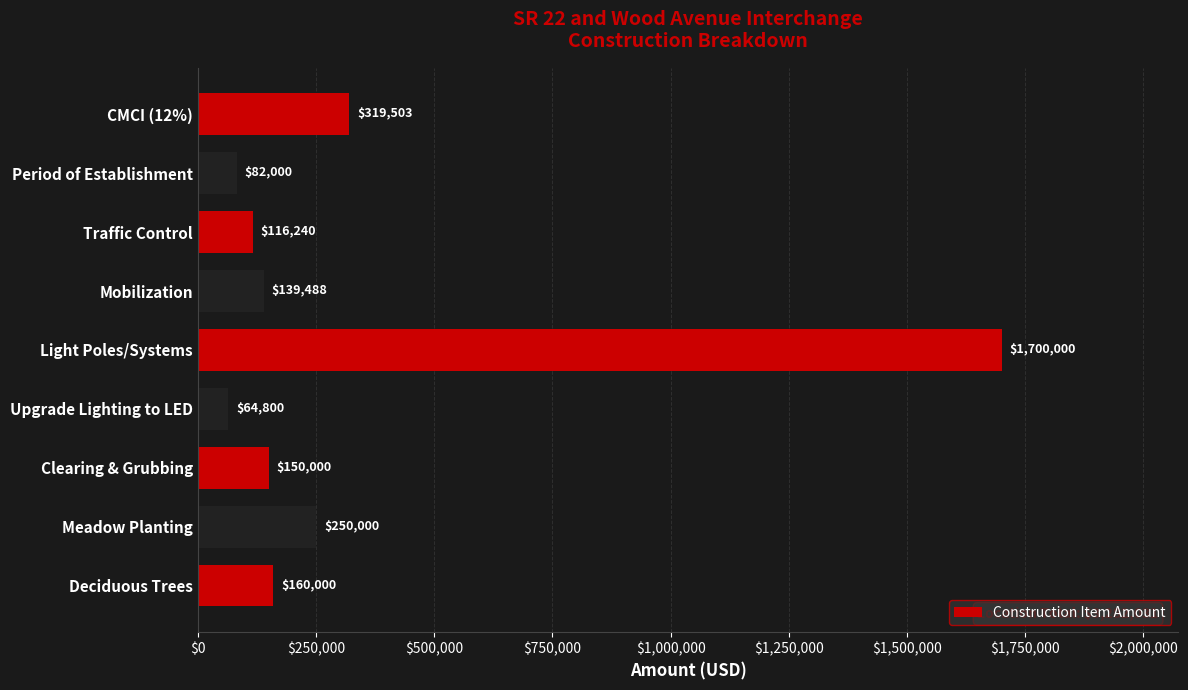

What is the change in value from Clearing & Grubbing to Traffic Control?

-33760.0